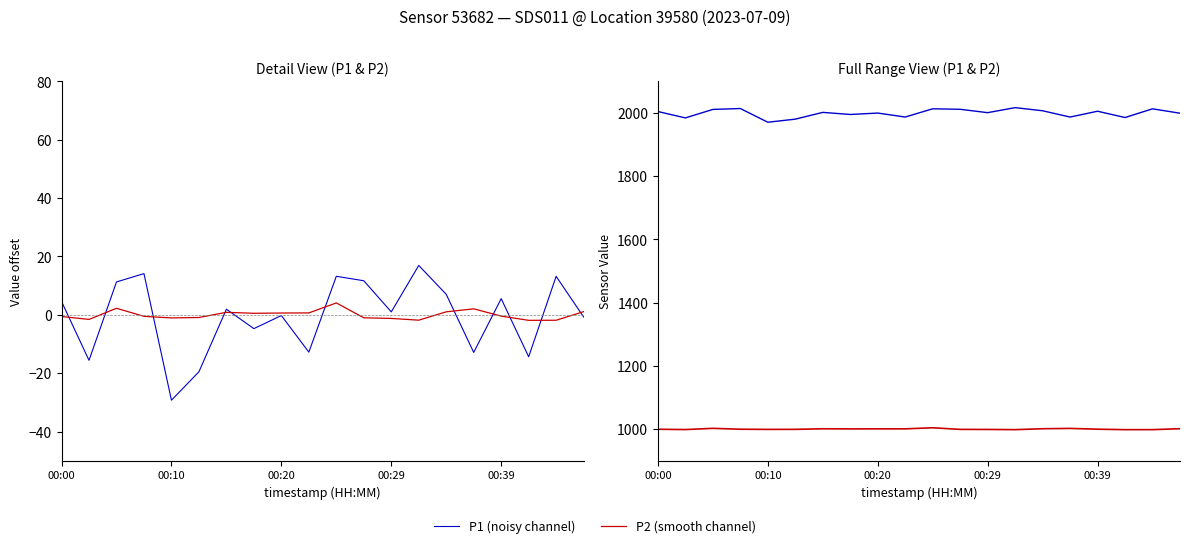

How many series are shown in this chart?

2